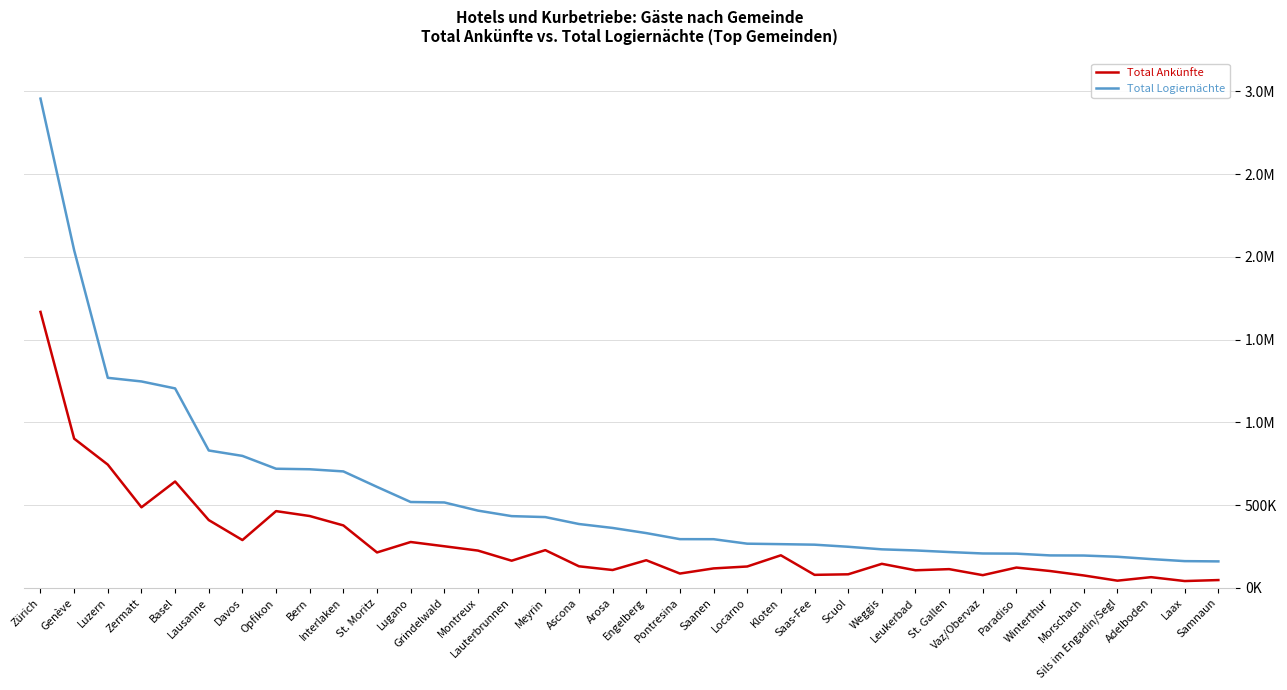

Which series has the largest total across all categories?

Total Logiernächte